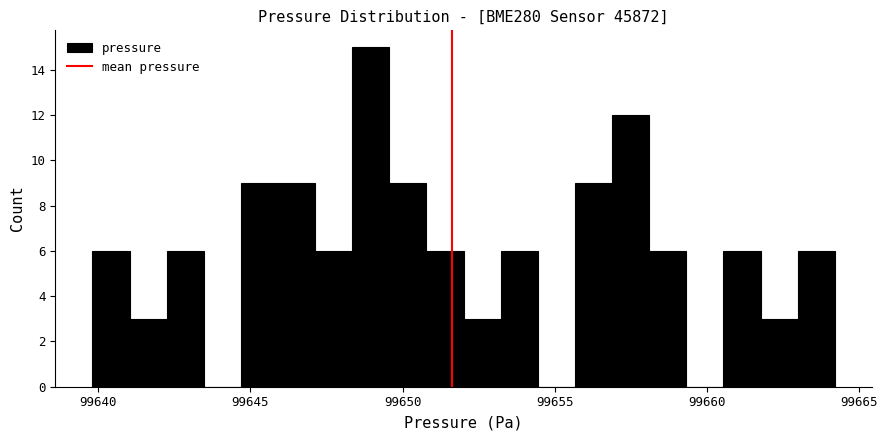

Read against the x-axis, roughly where is the centre of the tallest bar?

99649.0